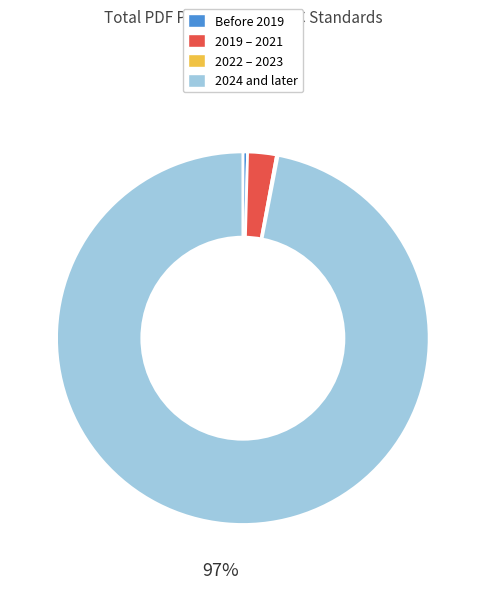

To the nearest percent, what is the average slice percentage?

25%